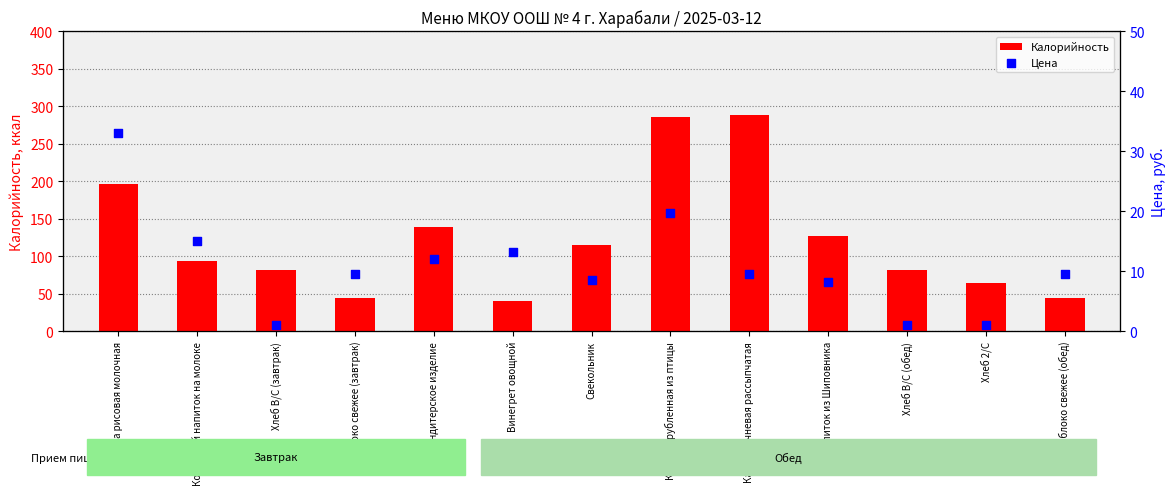

Which series has the largest total across all categories?

Калорийность